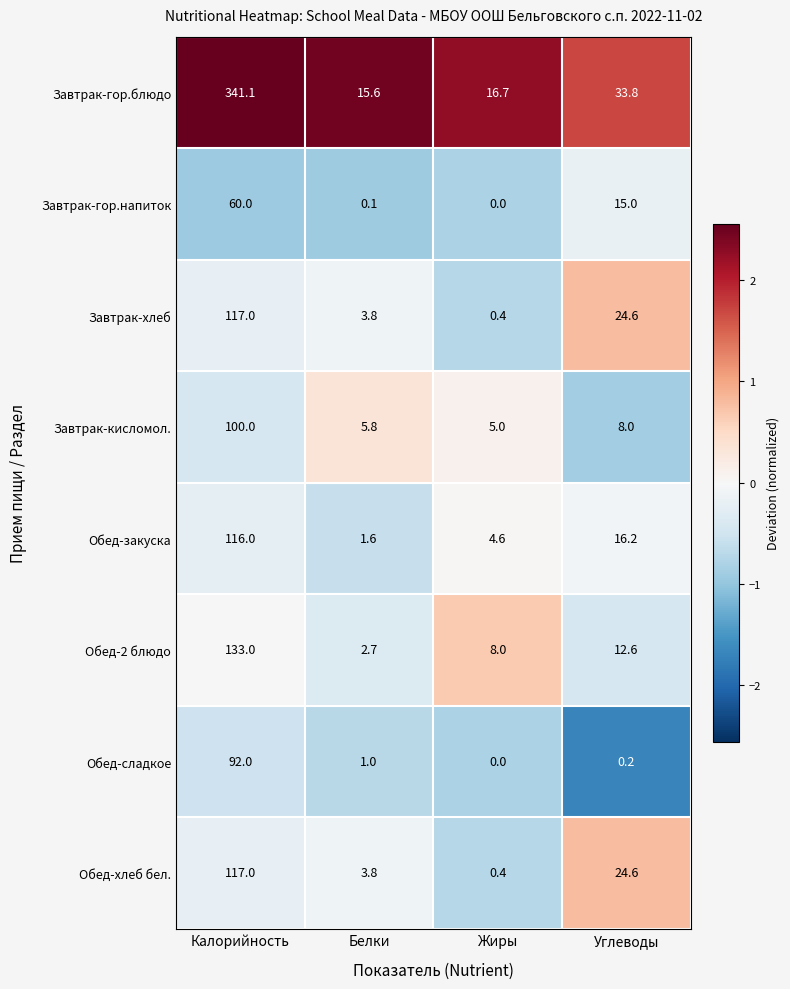

What is the difference between the maximum and minimum values in the Завтрак-кисломол. series?

95.0